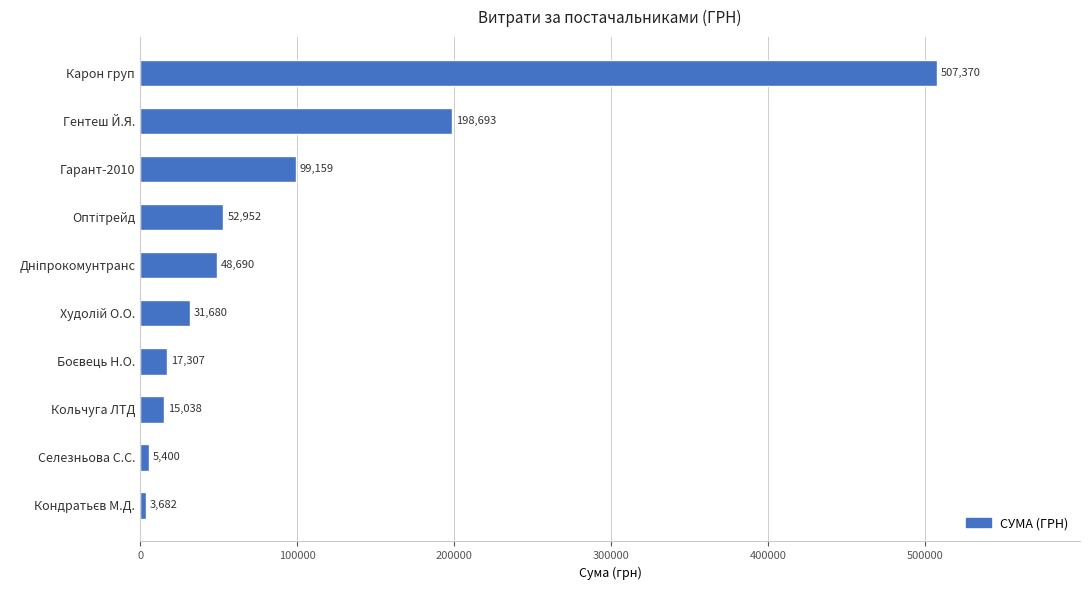

Is it true that the value at Селезньова С.С. is 5400.0?

True